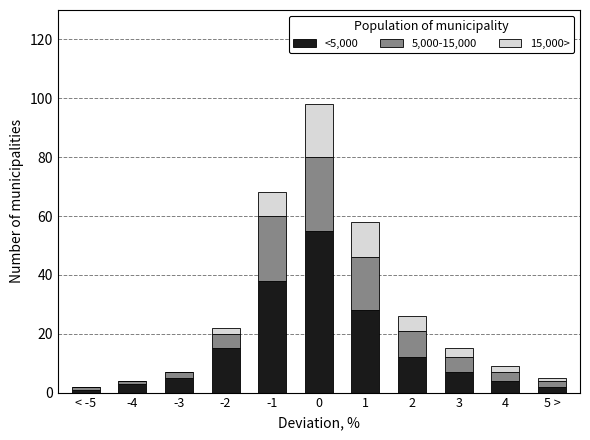

The value of <5,000 at 4 is 4. True or false?

True